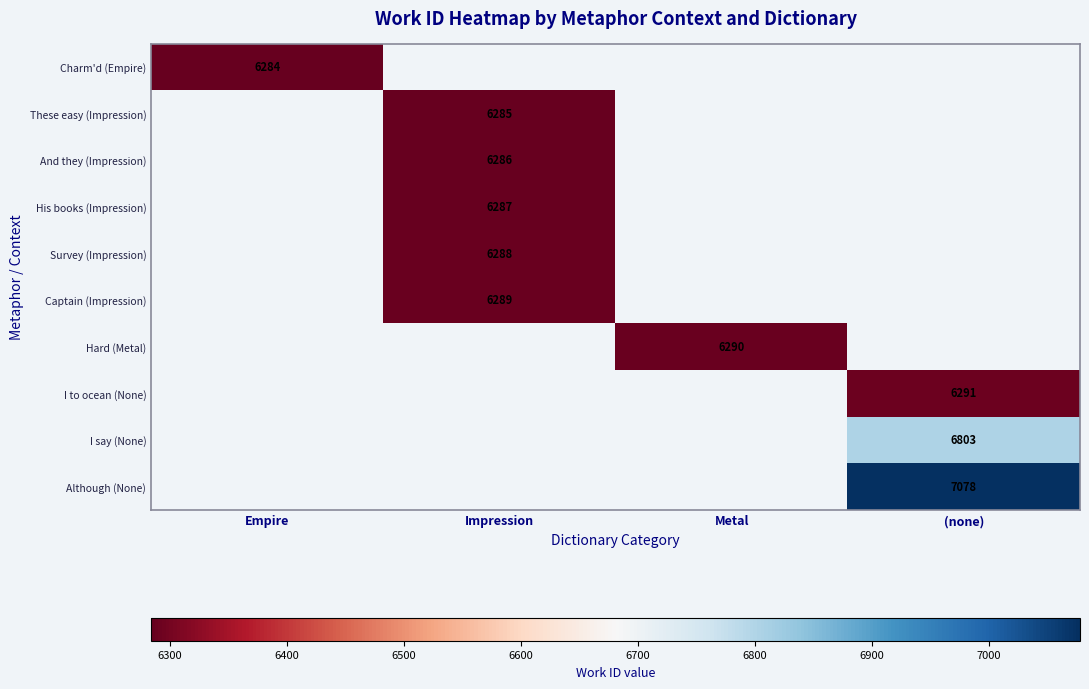

Count the number of categories in the chart.

4